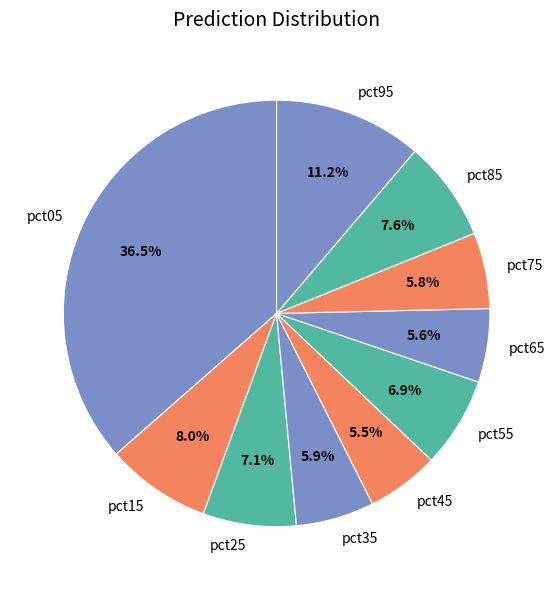

Do pct25 and pct05 together represent more than half of the pie?

No